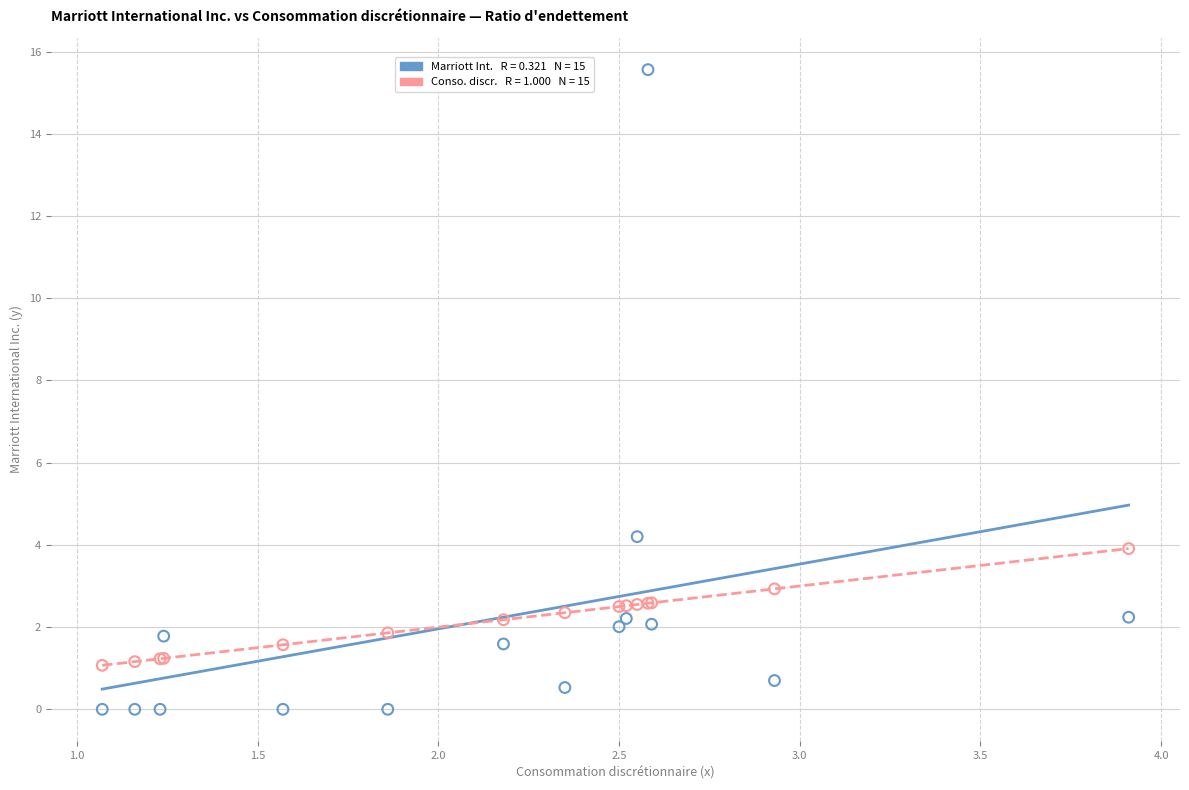

Across all series, what Y value is closest to 7?

4.2